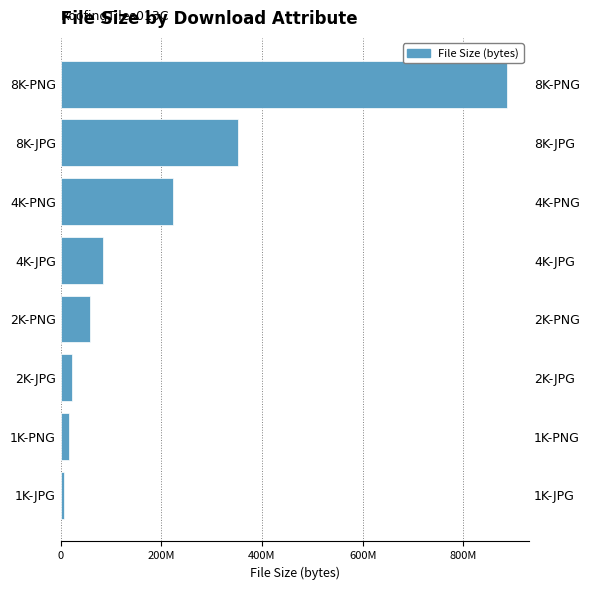

What is the change in value from 1K-PNG to 2K-PNG?

+42929712